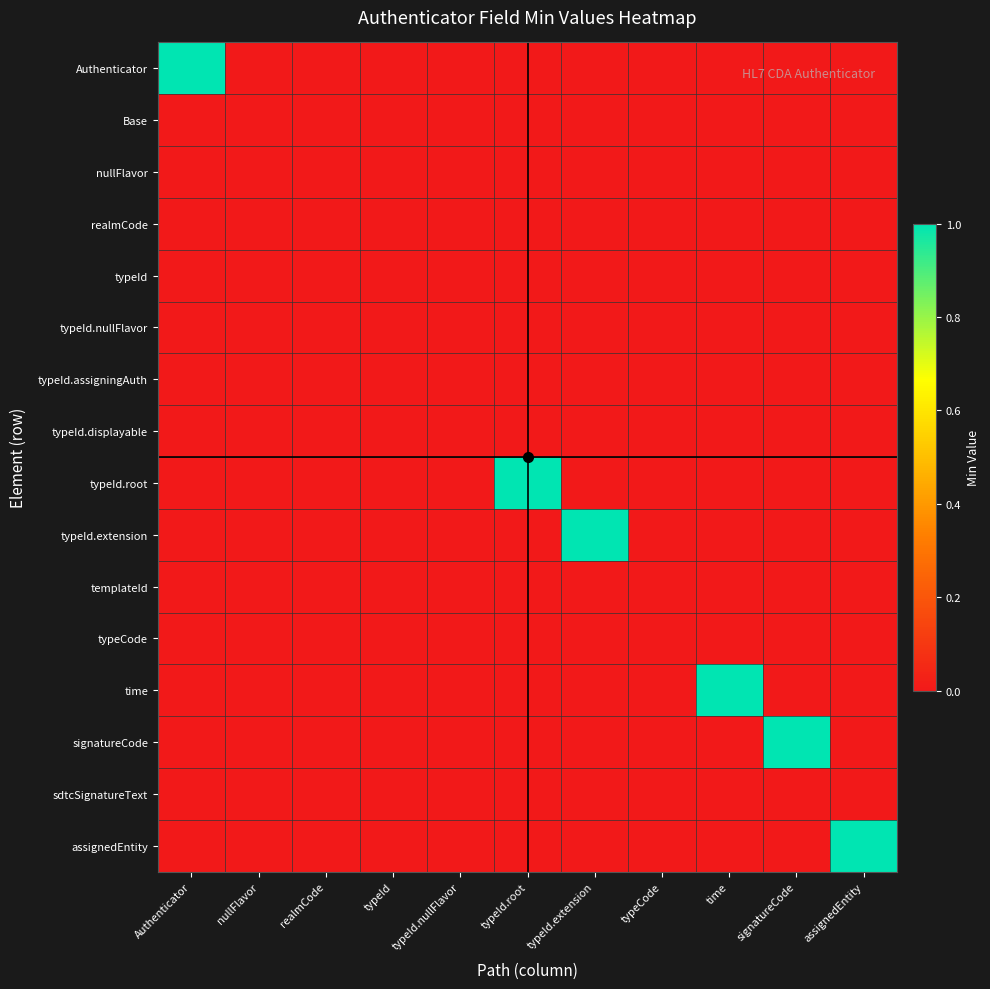

What is the difference between the highest and lowest values at time?

1